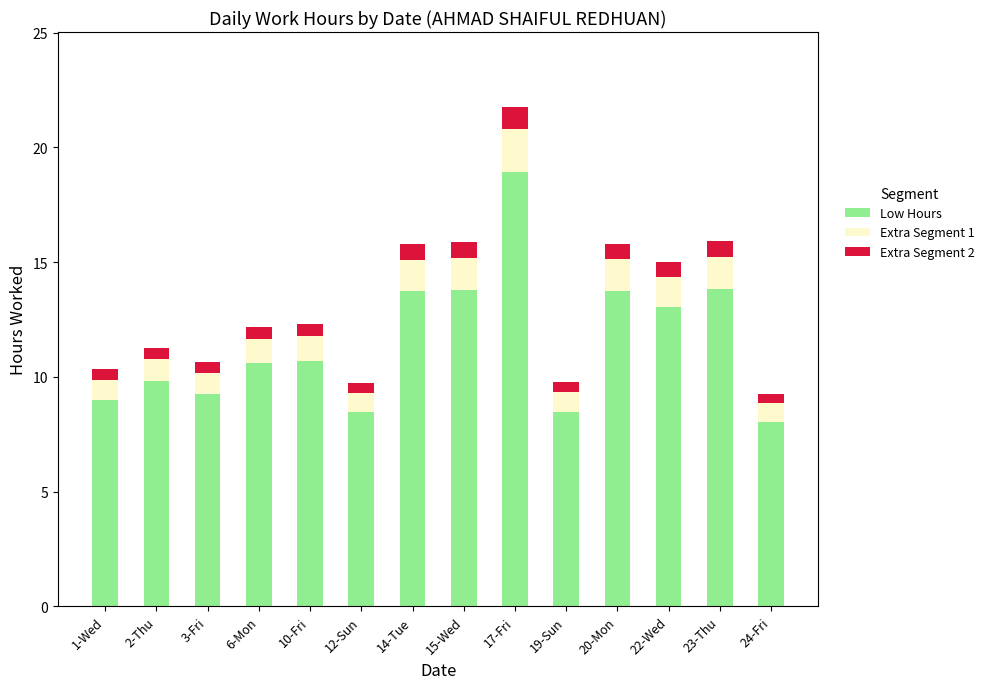

What is the average value of the Low Hours series?

11.5